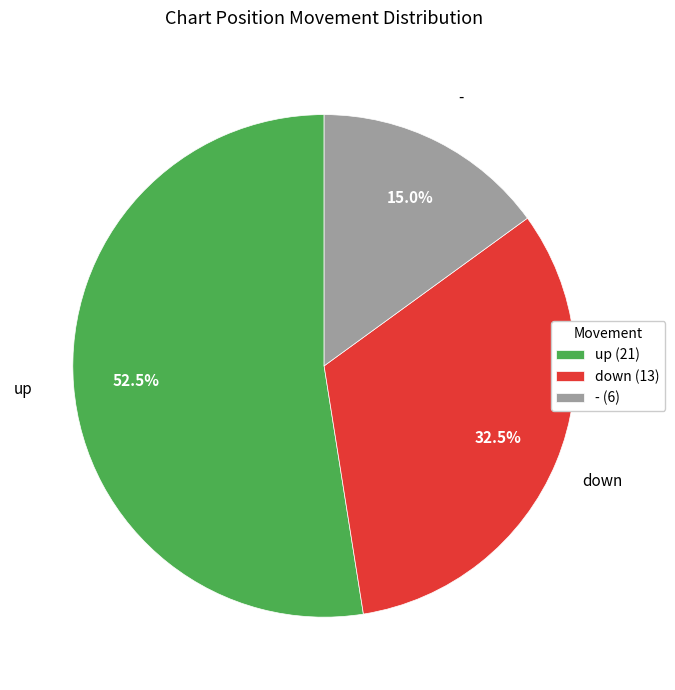

Combined, do down and - account for over 50%?

No